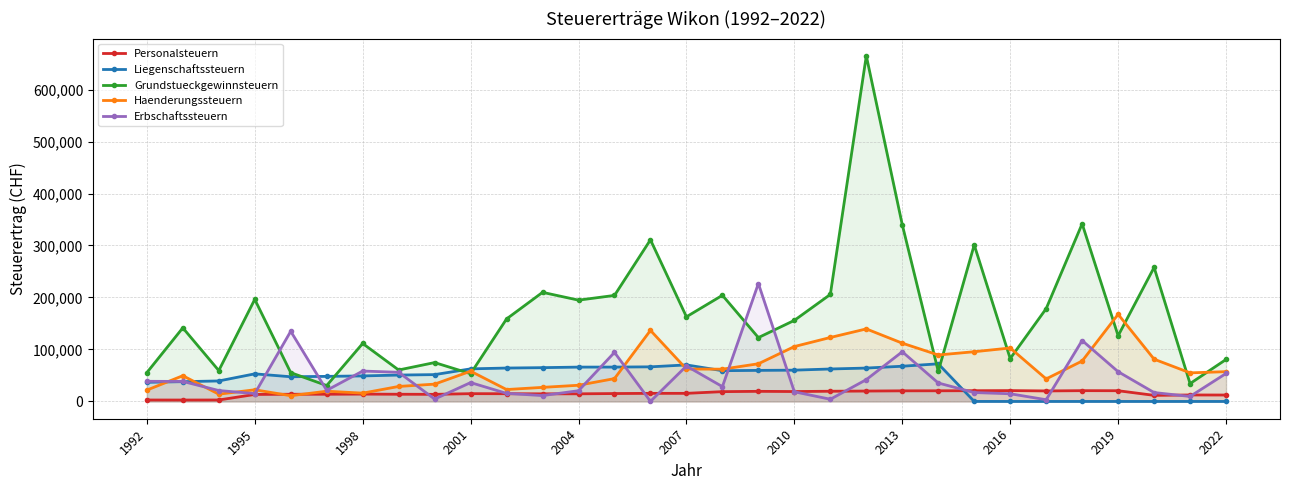

The value of Grundstueckgewinnsteuern at 2013 is 339924. True or false?

True